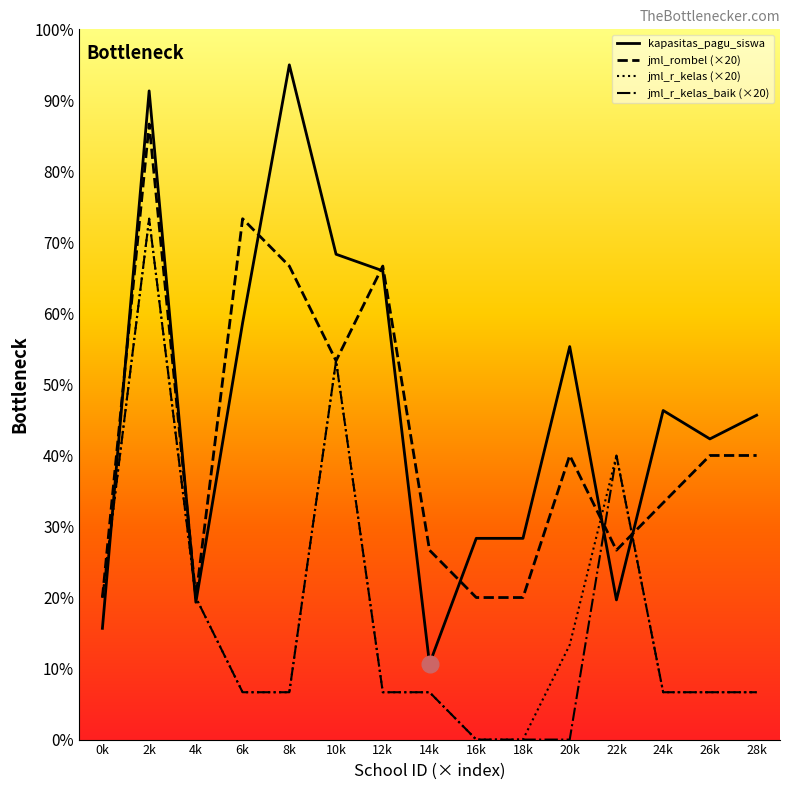

How many times do kapasitas_pagu_siswa and jml_r_kelas cross each other?

5